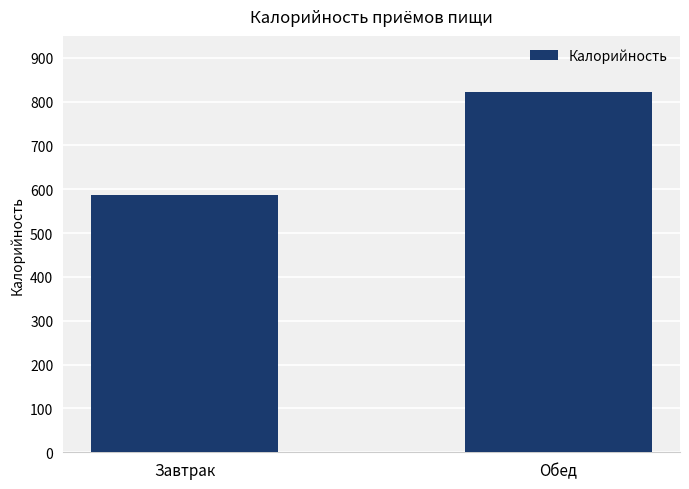

Reading left to right, extract all data points from this chart.

Завтрак=587.5	Обед=822.5